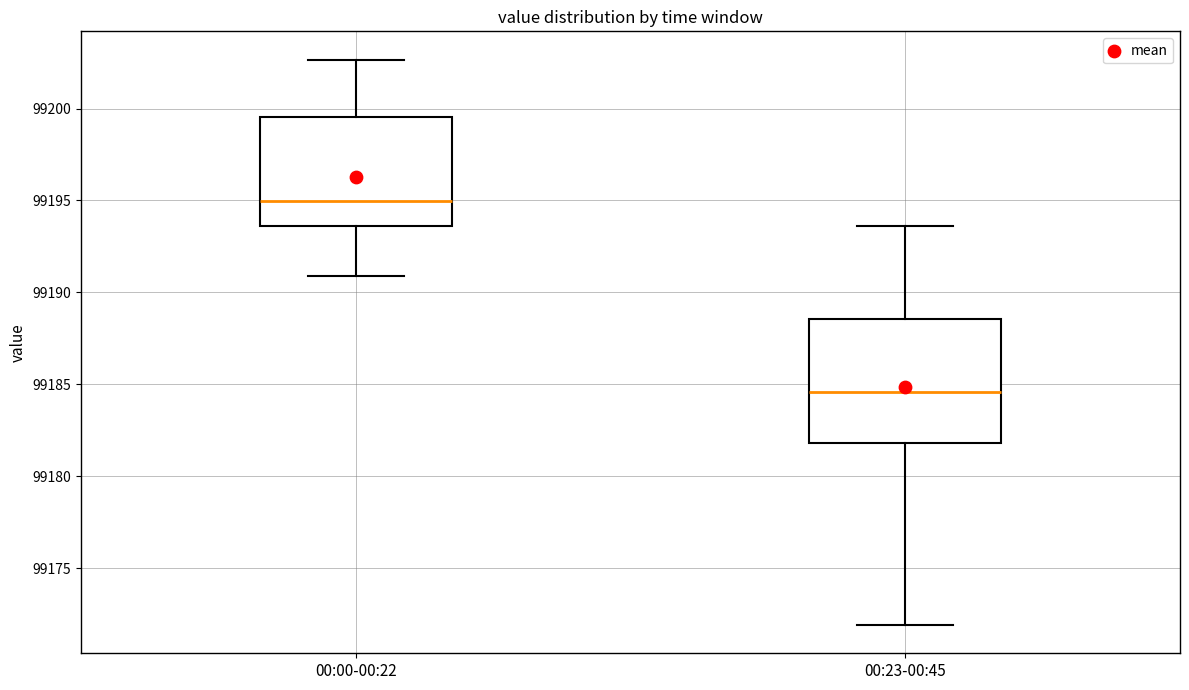

Which box is the tallest, from its lower edge to its upper edge?

00:23-00:45